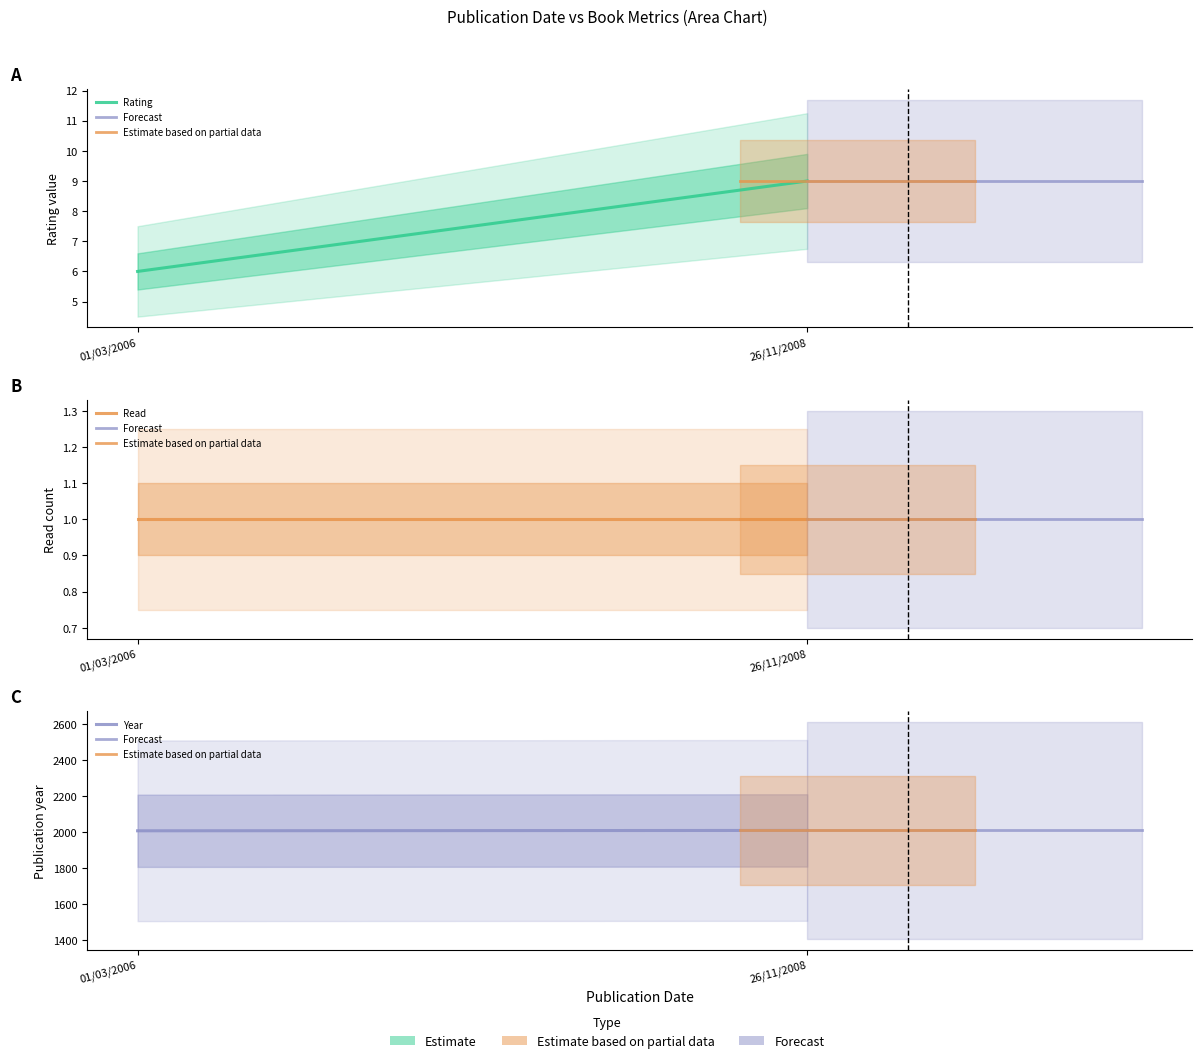

What is the difference between the rating values at 26/11/2008 and 01/03/2006?

3